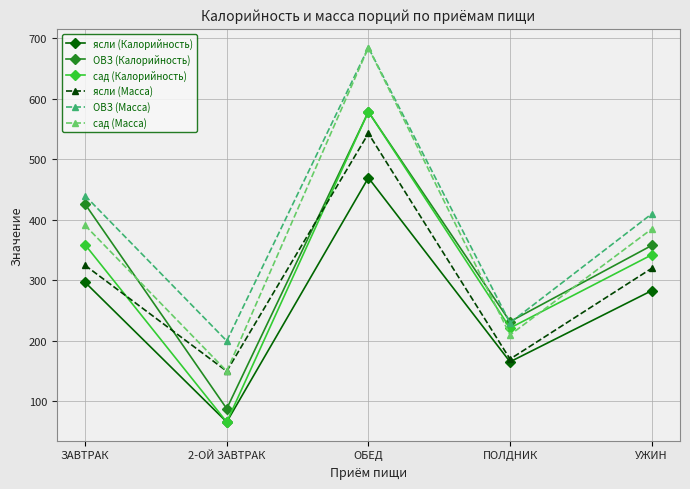

The ясли (Калорийность) series shows 159.5 at УЖИН. True or false?

False